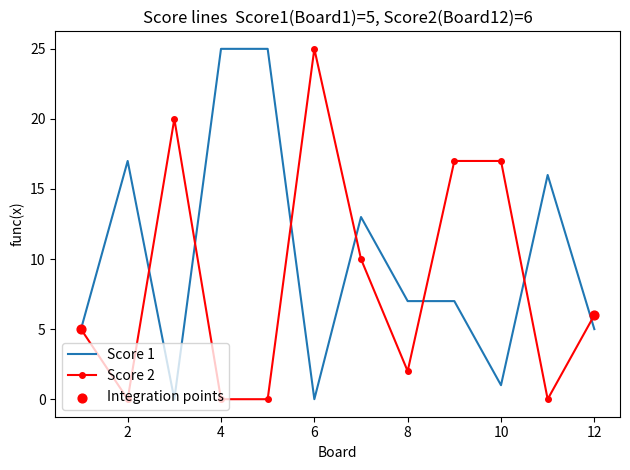

Which series has the largest total across all categories?

Score 1